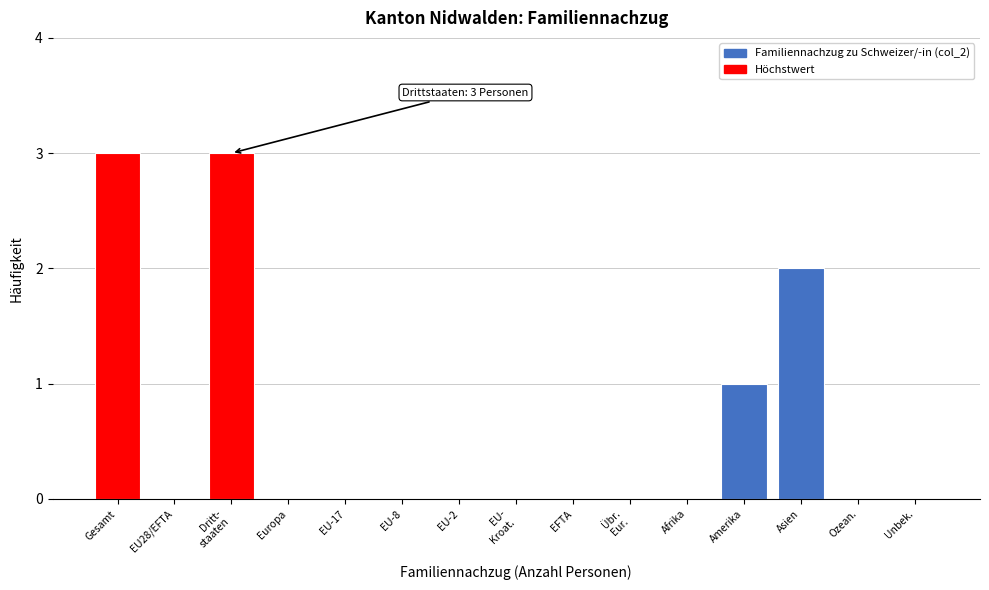

What is the greatest value displayed?

3